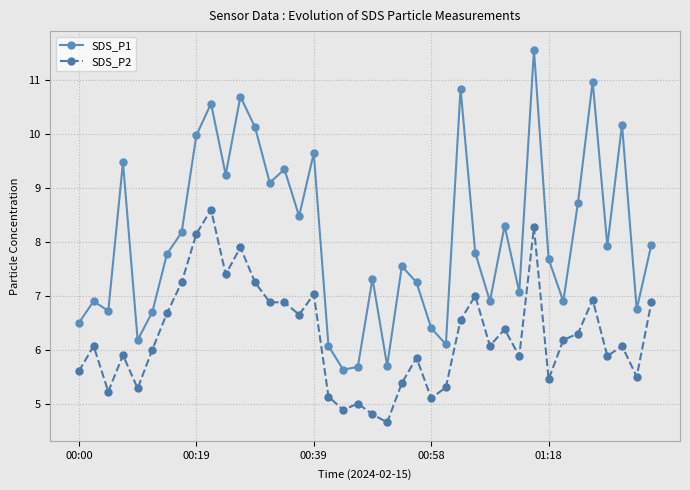

What is the minimum value shown in the chart?

4.7